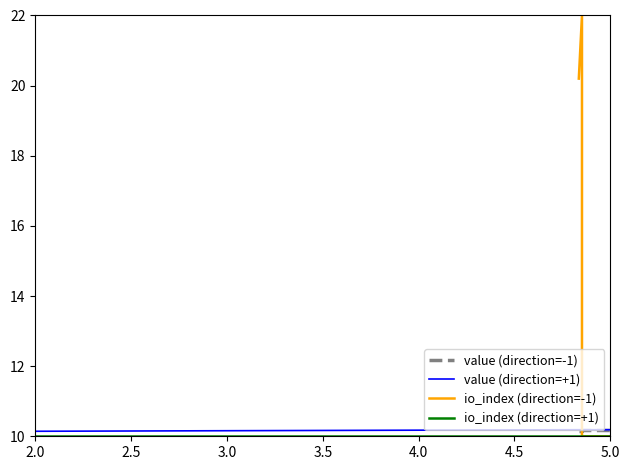

How many lines are shown in the chart?

4